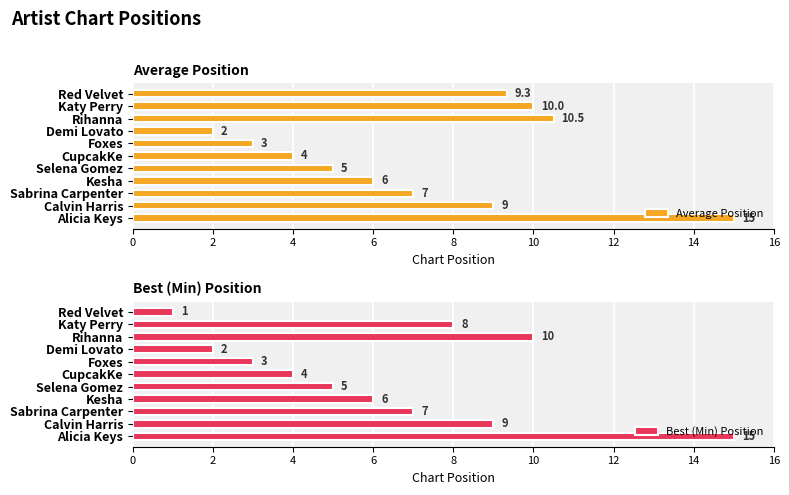

What is the difference between the maximum and second lowest values in the Best (Min) Position series?

13